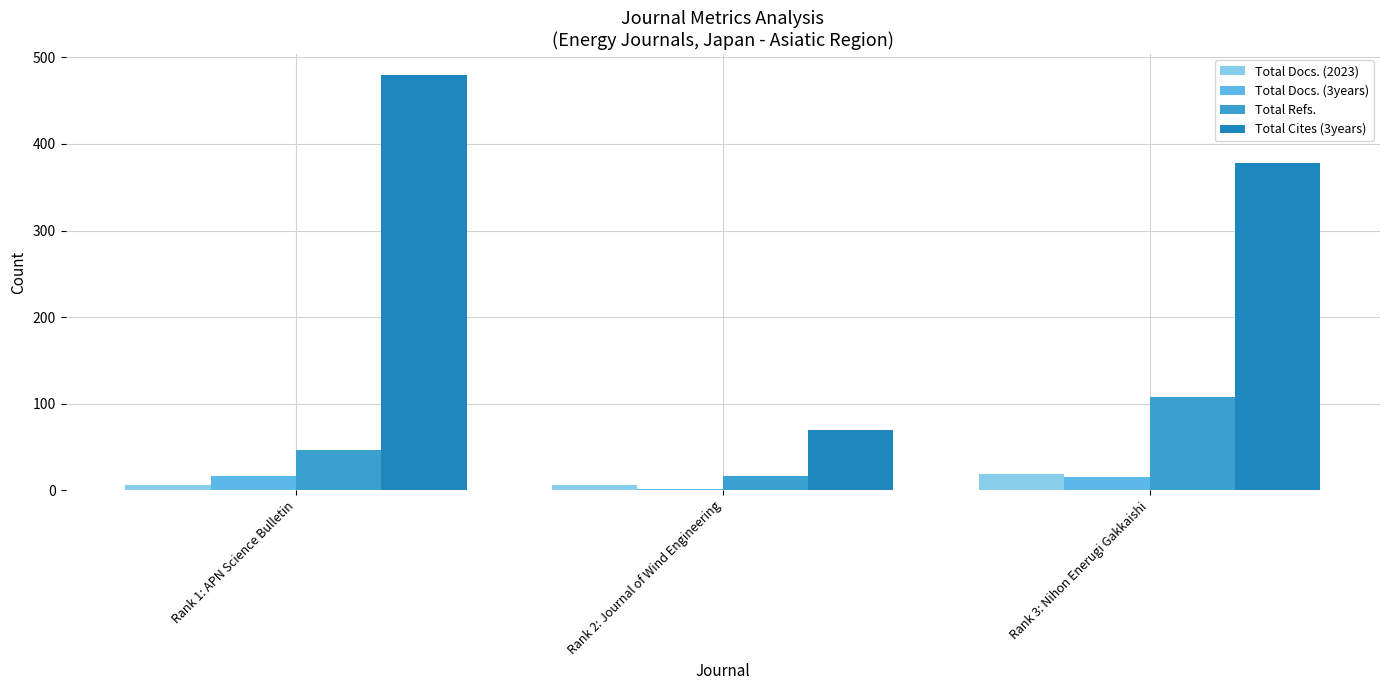

Is the value of Total Cites (3years) at Rank 2: Journal of Wind Engineering greater than the value of Total Docs. (3years) at Rank 2: Journal of Wind Engineering?

Yes